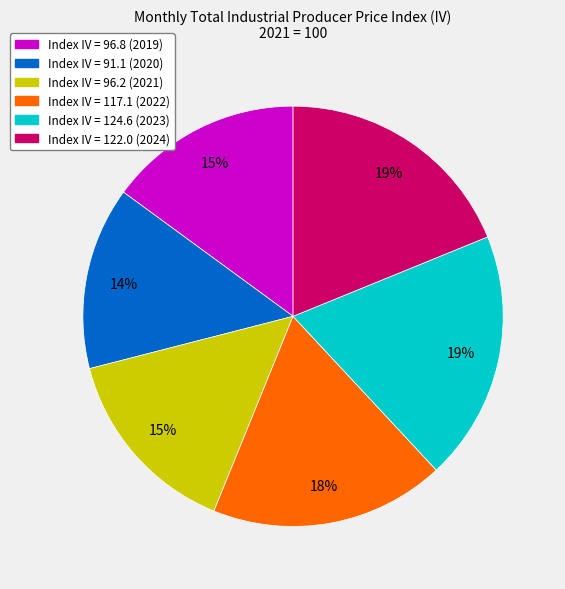

To the nearest percent, what is the difference between the largest and smallest slice percentages?

5%